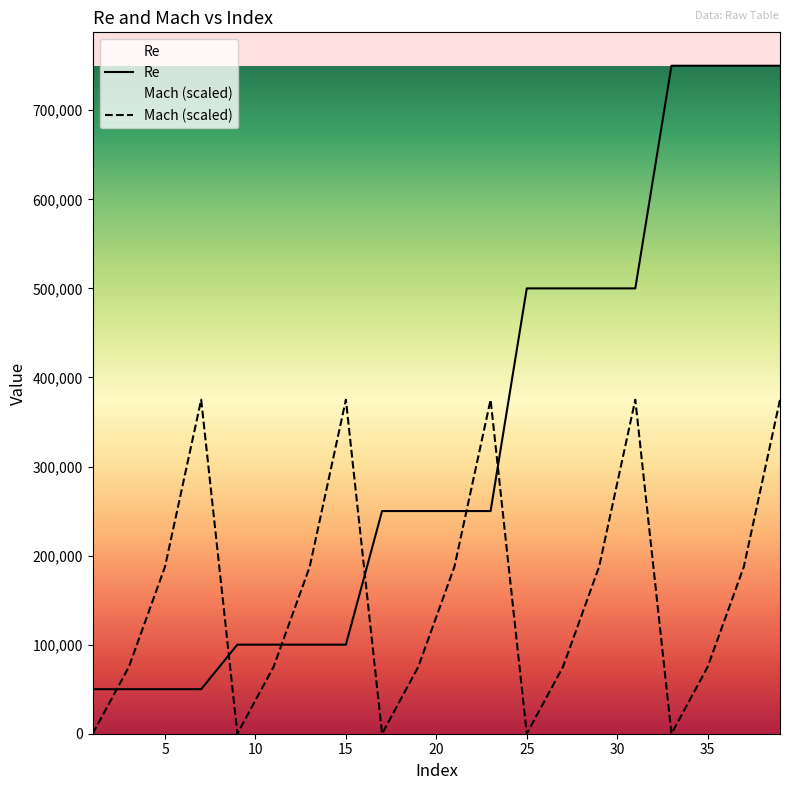

Where does the Mach series first go above 187500?

7